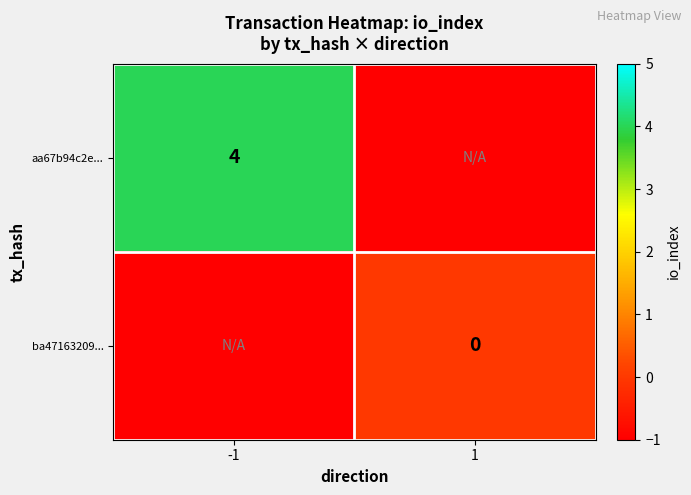

The aa67b94c2e... series shows 2 at -1. True or false?

False